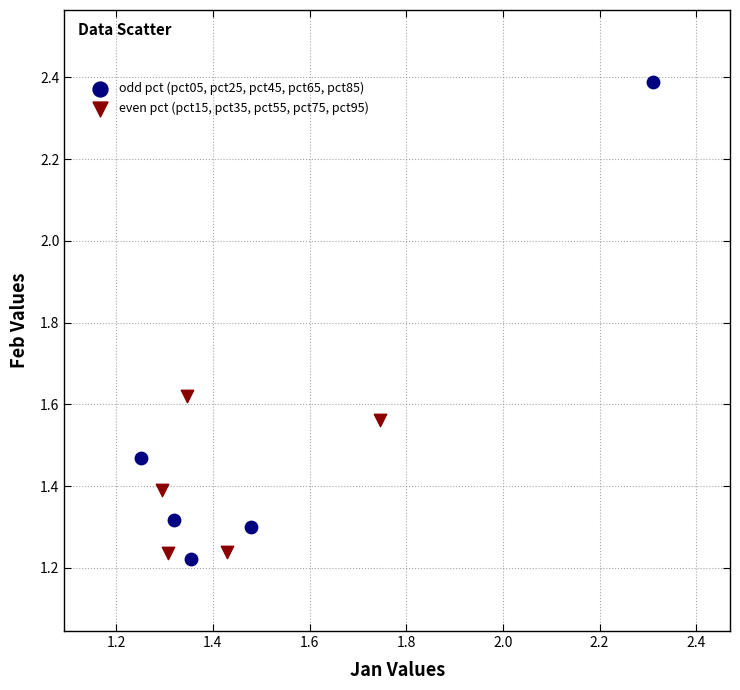

Which series has the widest spread of Y values?

odd pct (pct05, pct25, pct45, pct65, pct85)